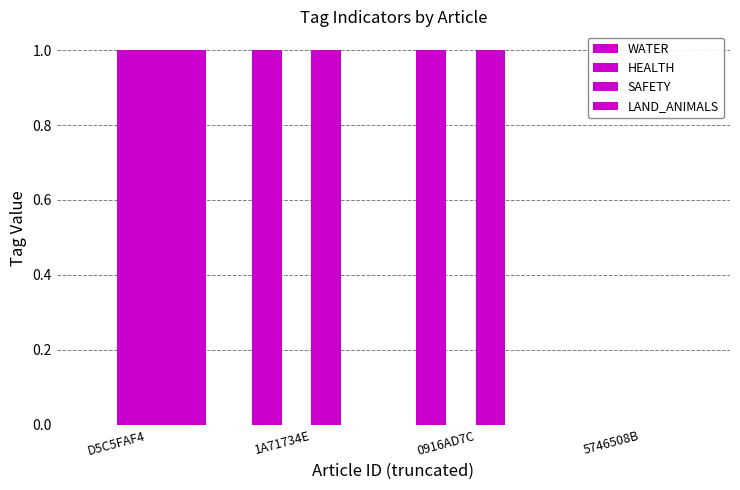

Count the number of data series in this chart.

4